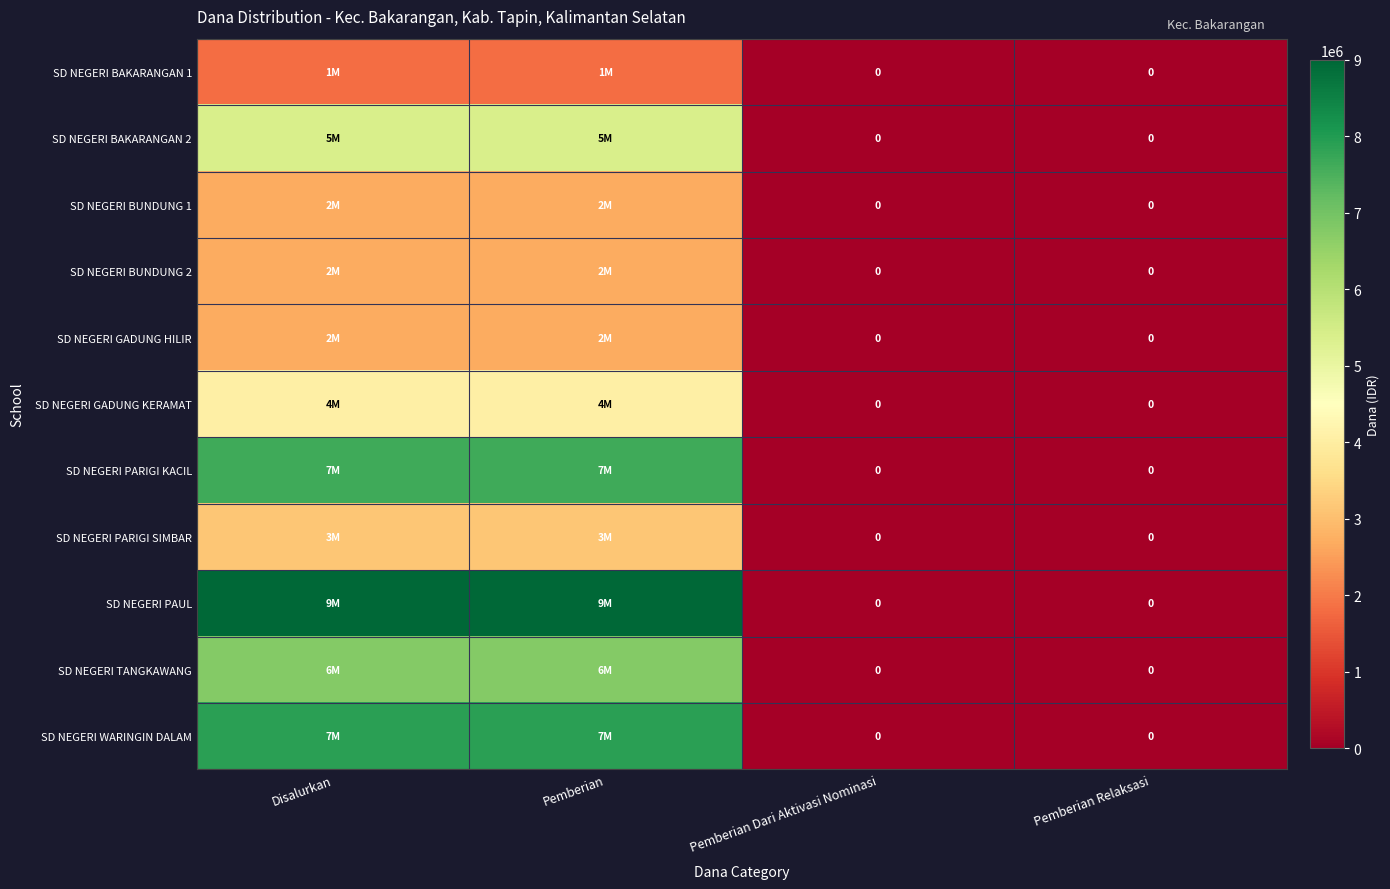

Between Pemberian Relaksasi and Pemberian, which is larger?

Pemberian